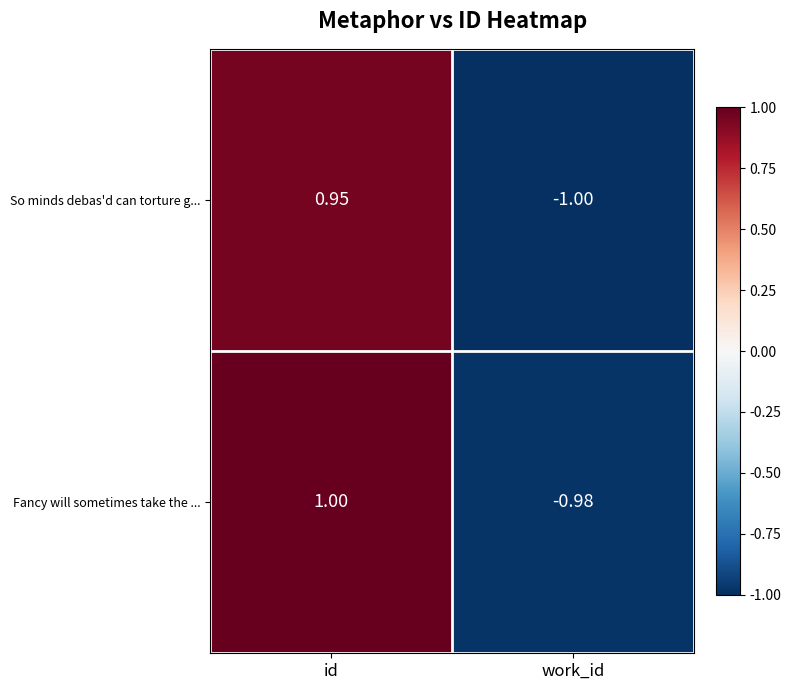

Where is So minds debas'd can torture g... nearest to the value 0?

id